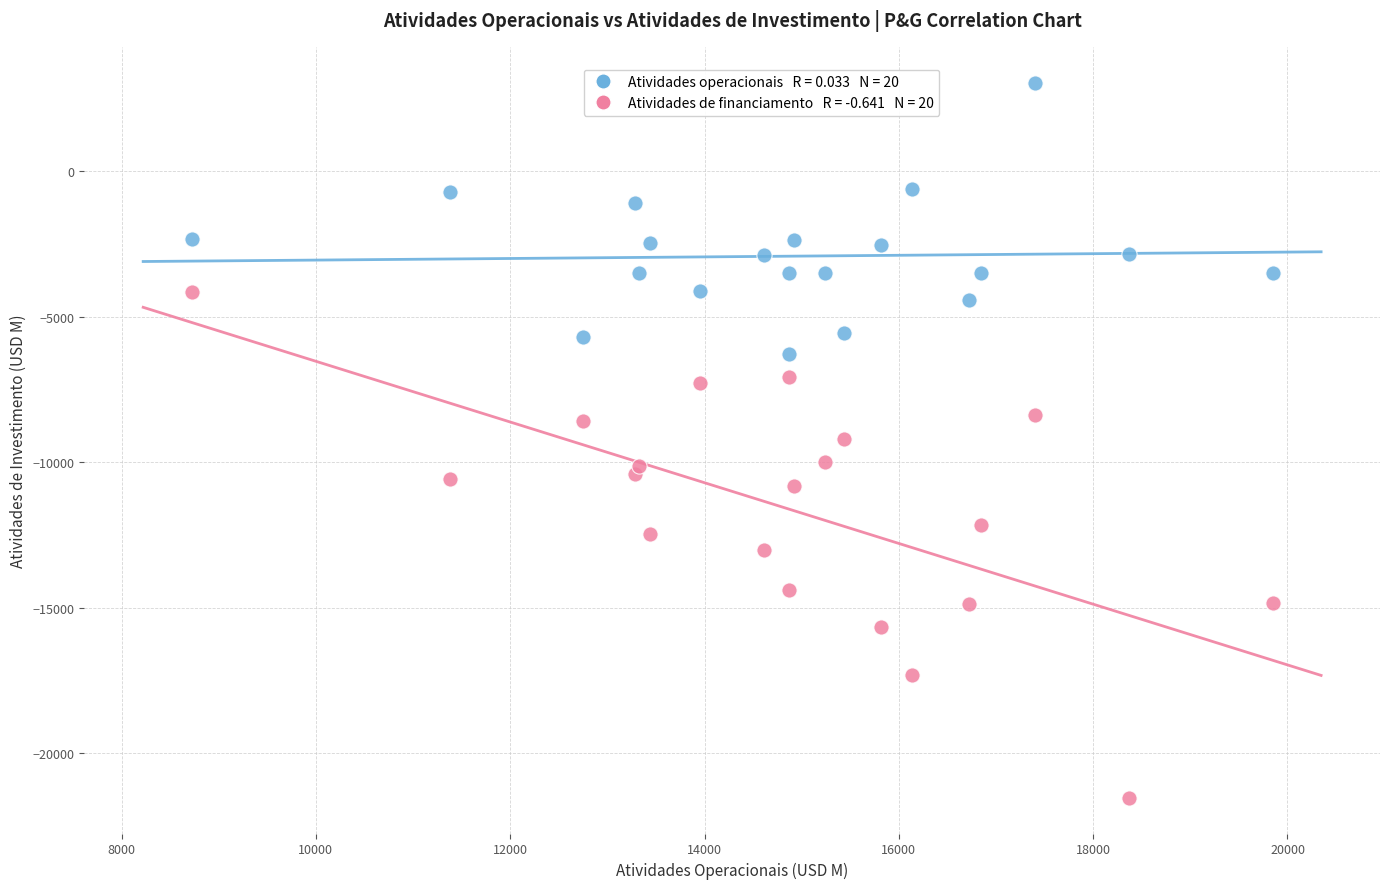

Across all data points, what is the range of X values (max minus min)?

11124